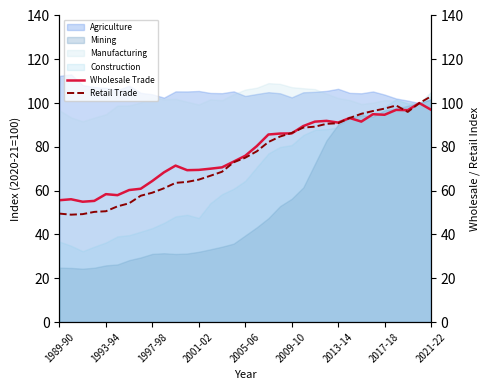

The value of Agriculture at 2005-06 is 103.2. True or false?

True